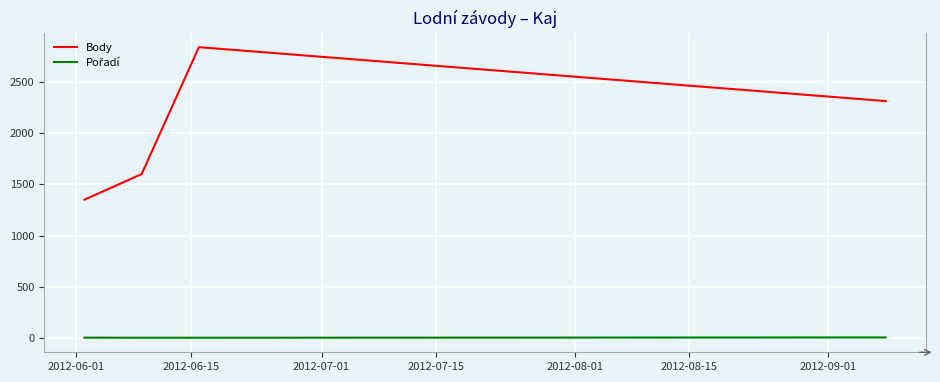

What is the average value of the Body series?

2025